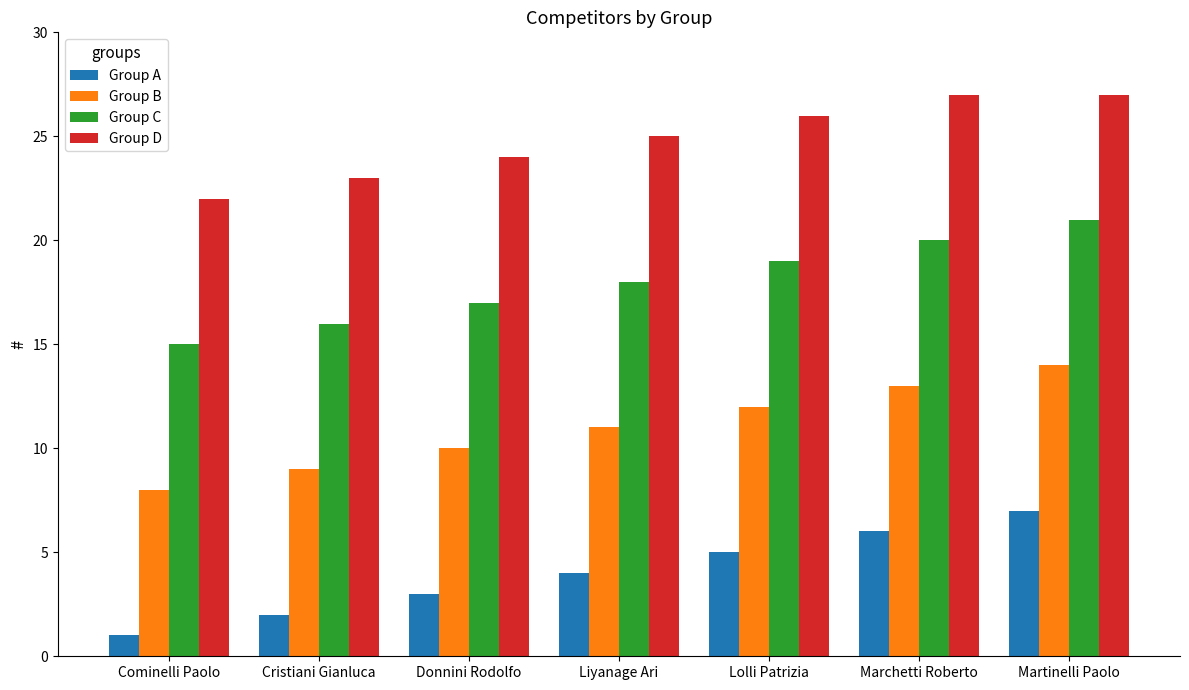

Reading left to right, what are all the values shown in this chart?

Group A: 1	2	3	4	5	6	7
Group B: 8	9	10	11	12	13	14
Group C: 15	16	17	18	19	20	21
Group D: 22	23	24	25	26	27	27